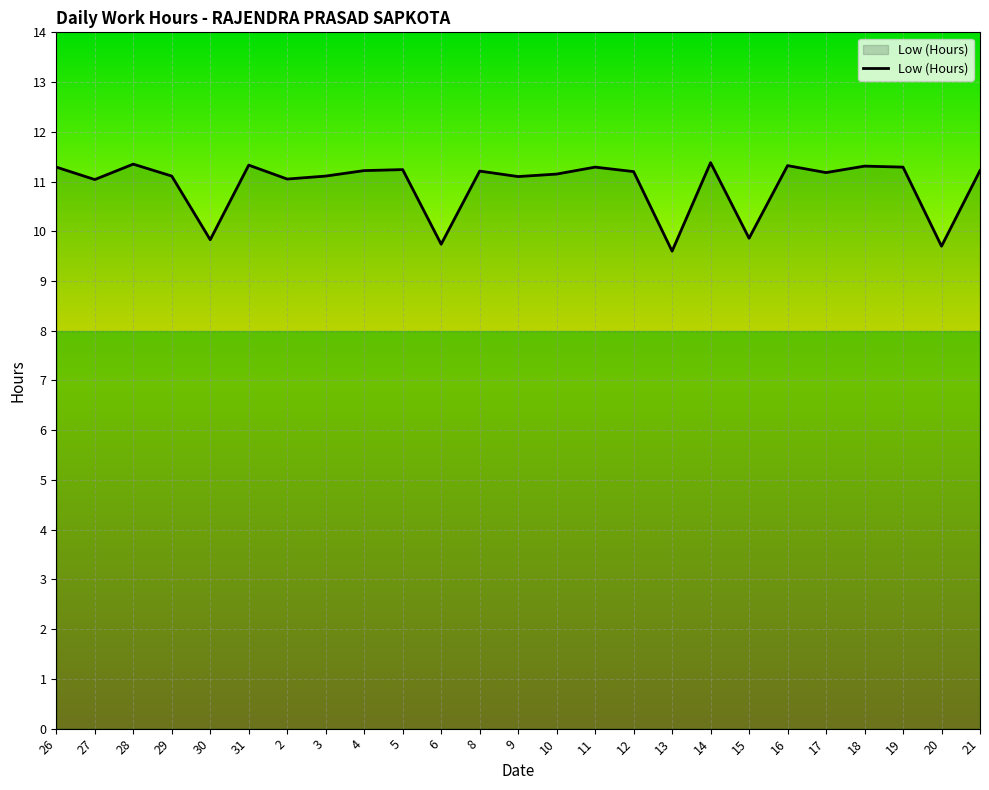

What position from the left is 20?

24